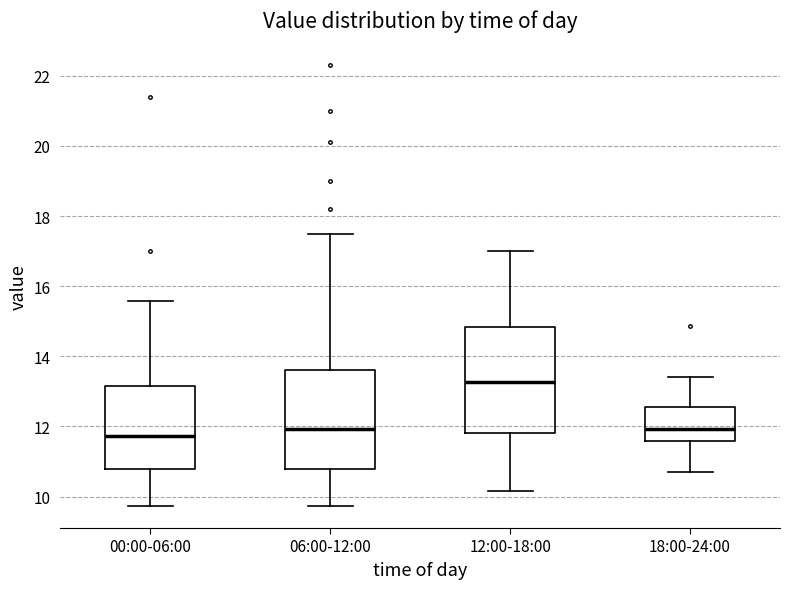

Reading left to right, transcribe this box plot: for each box, give where its median line is, the range the box spans, and where its two whiskers end, as read against the y-axis. The values are not printed on the chart, so give them approximately, as read against the axis.

00:00-06:00: median 11.8, box 10.8 to 13.2, whiskers 9.8 to 15.6
06:00-12:00: median 12.0, box 10.8 to 13.6, whiskers 9.8 to 17.6
12:00-18:00: median 13.2, box 11.8 to 14.8, whiskers 10.2 to 17.0
18:00-24:00: median 12.0, box 11.6 to 12.6, whiskers 10.8 to 13.4